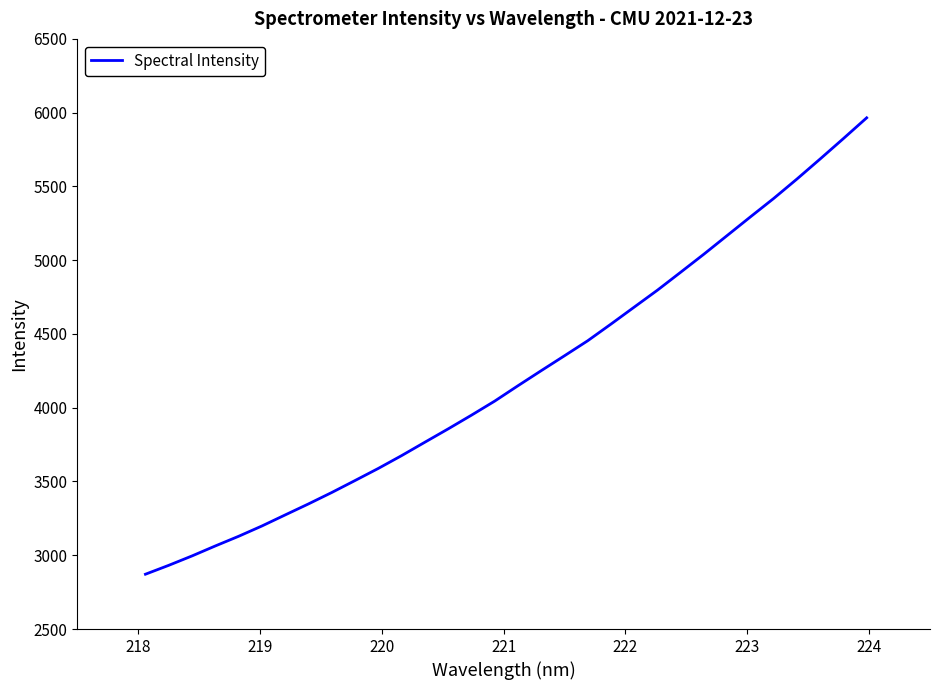

What is the maximum value shown in the chart?

5965.0